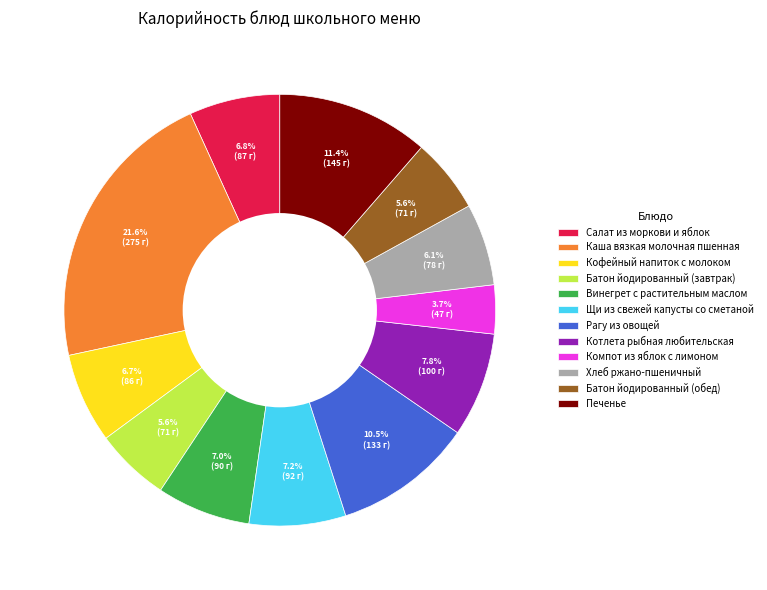

Is Компот из яблок с лимоном the majority of the pie?

No